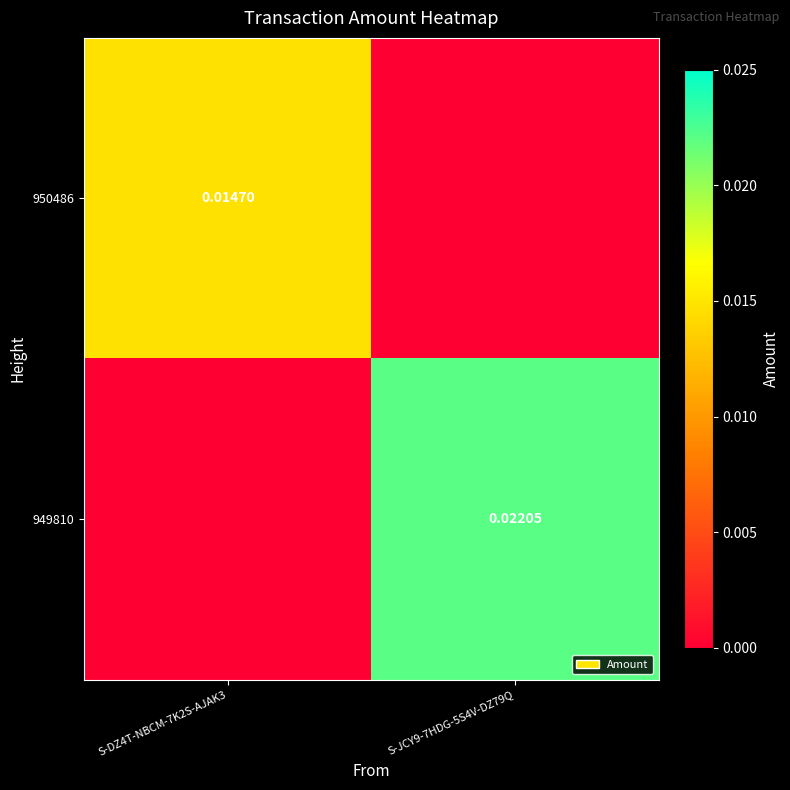

Which series has the largest total across all categories?

949810